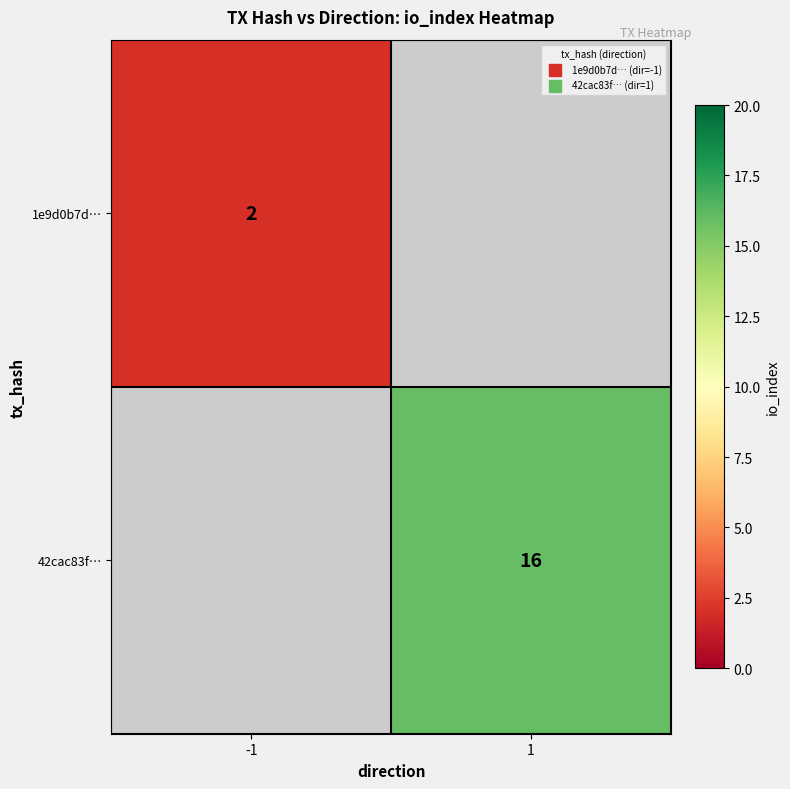

Which category has the highest value across all series?

1